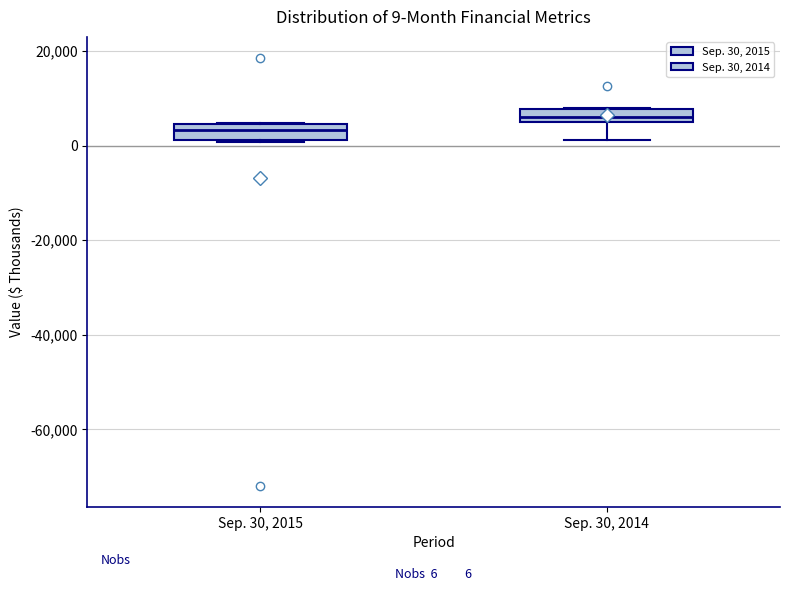

Which box has the lowest median line?

Sep. 30, 2015